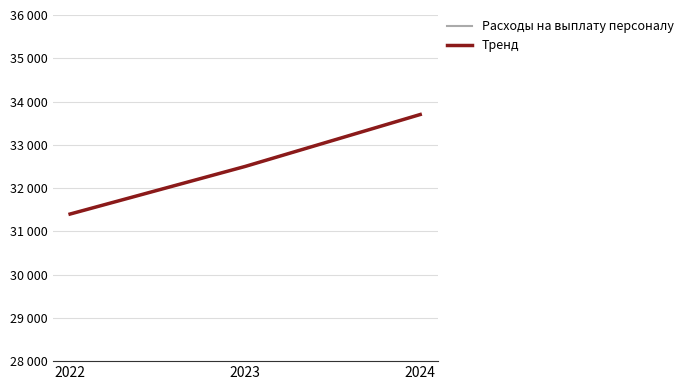

What is the total value across all series at 2023?

65000